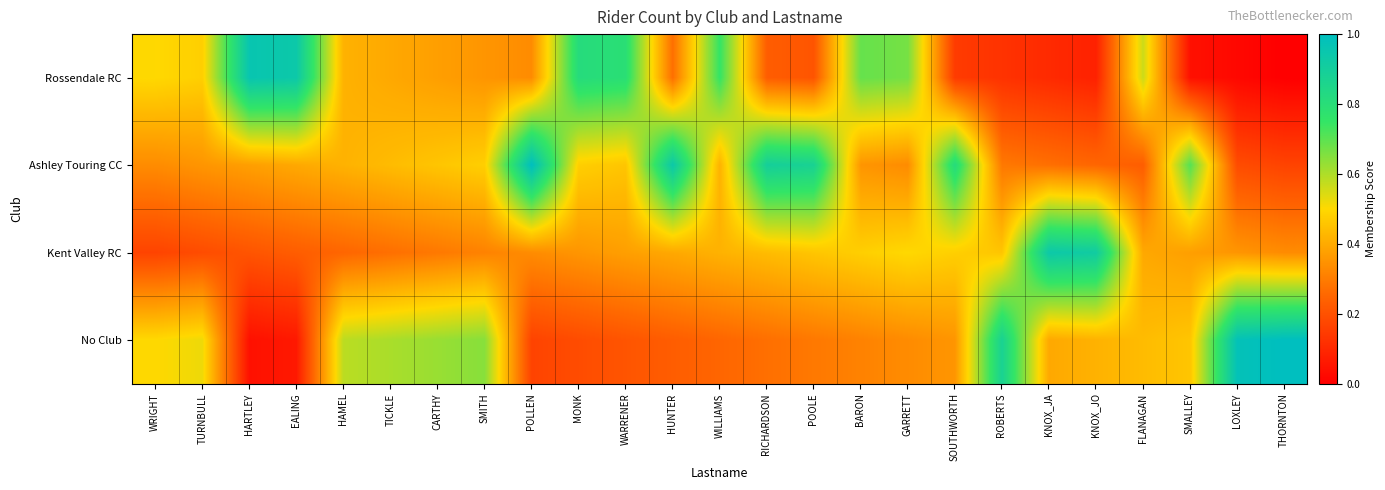

Rank the series at WARRENER from highest to lowest value.

Rossendale RC, Ashley Touring CC, Kent Valley RC, No Club